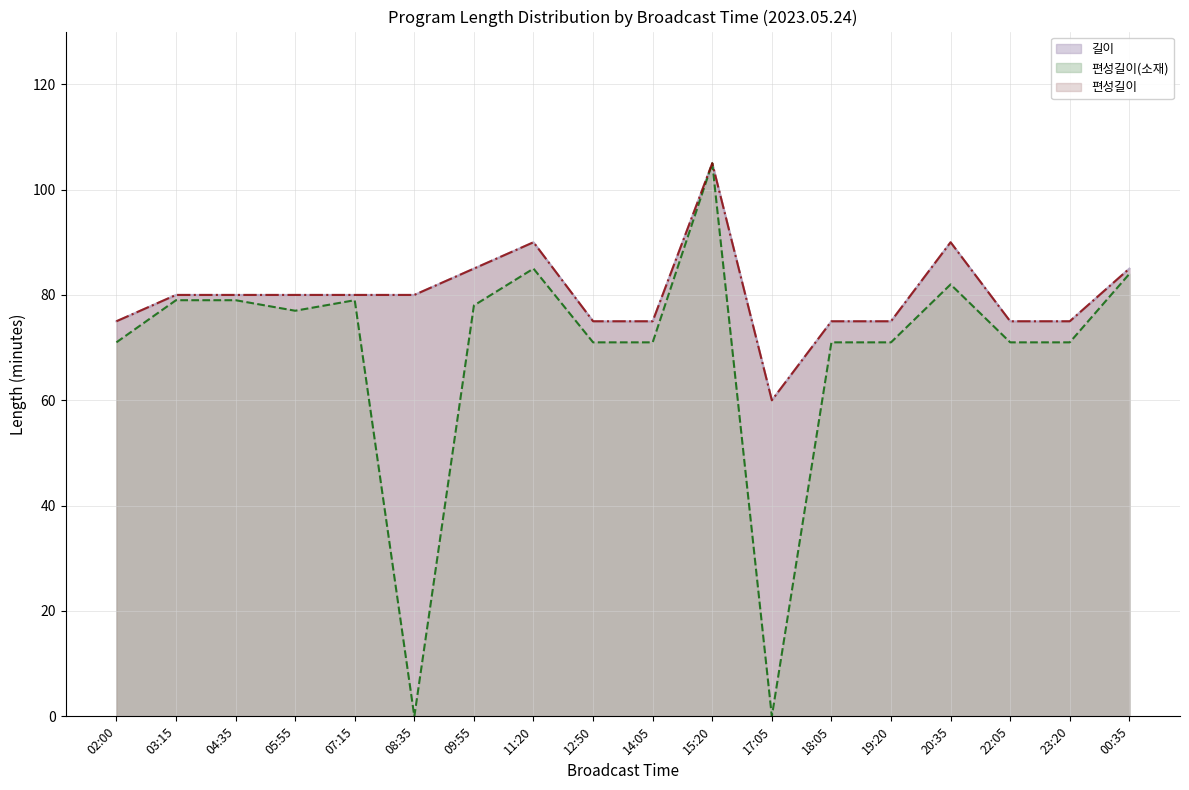

At which category is the sum across all series the highest?

15:20